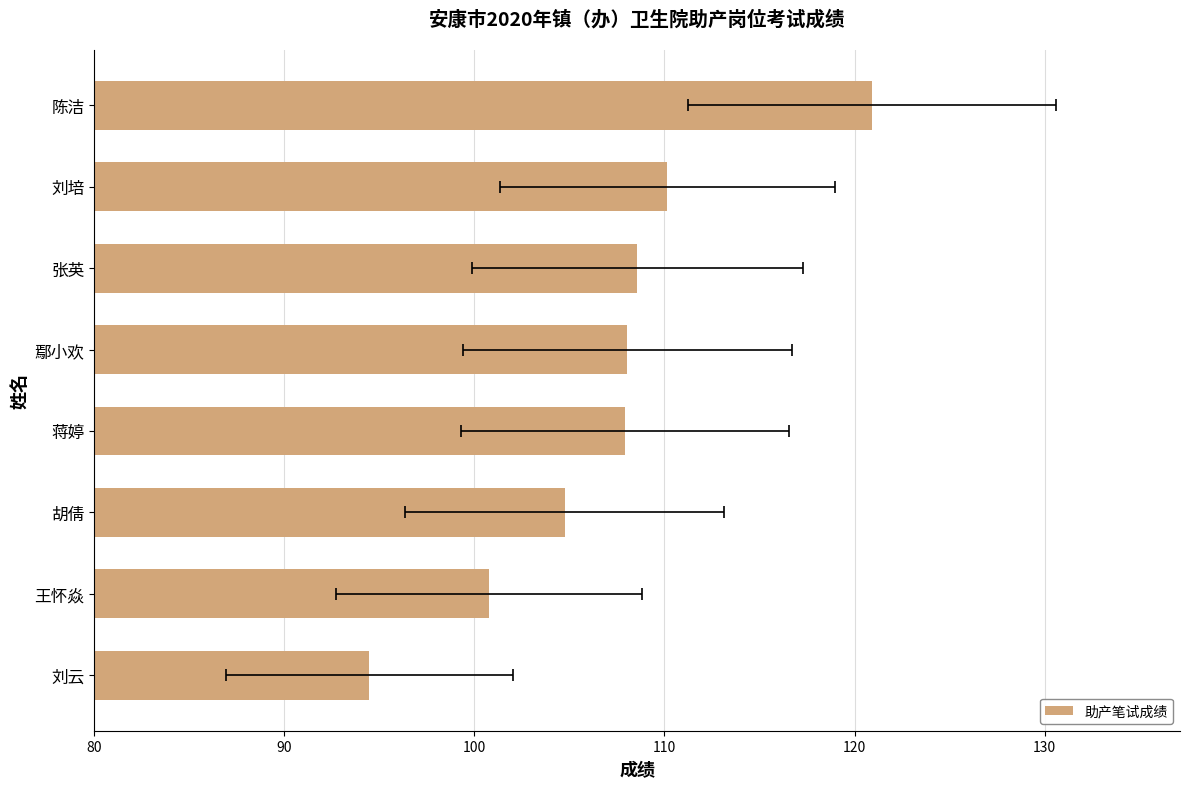

What is the difference between the values at 鄢小欢 and 陈洁?

12.9